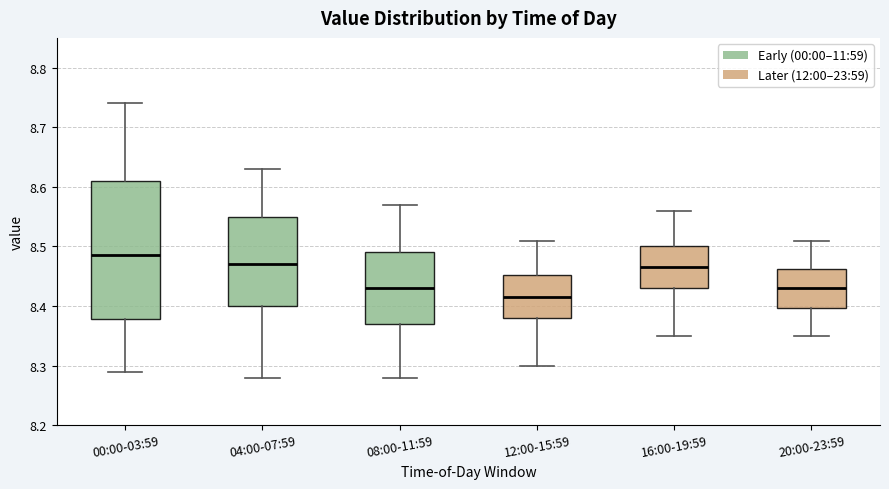

Which box is the tallest, from its lower edge to its upper edge?

00:00-03:59